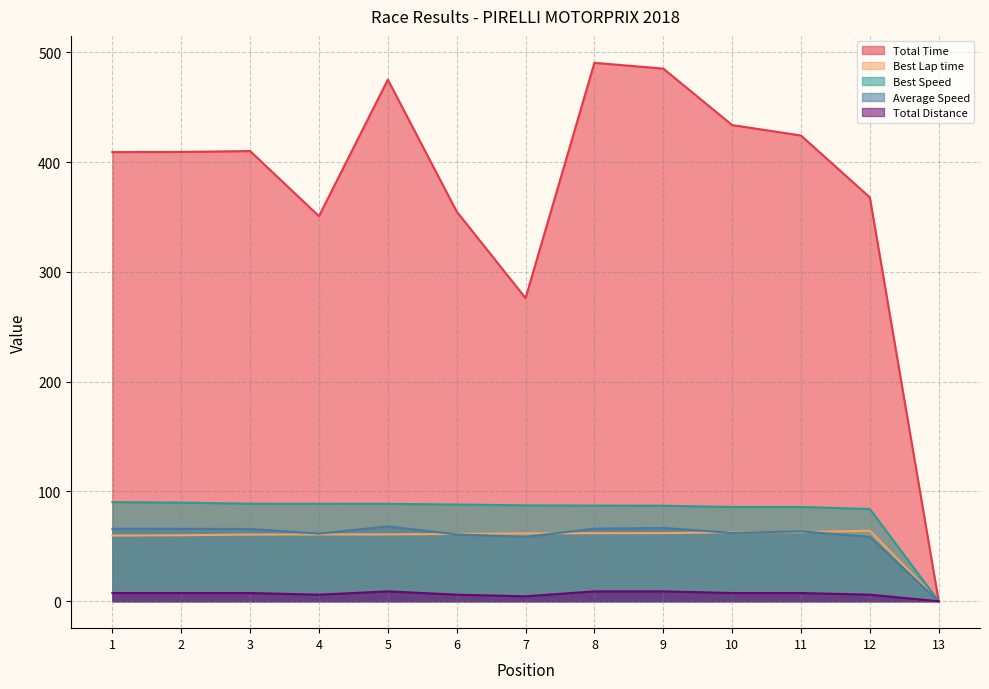

True or false: Total Distance has more than 2 points higher than both neighbors.

False